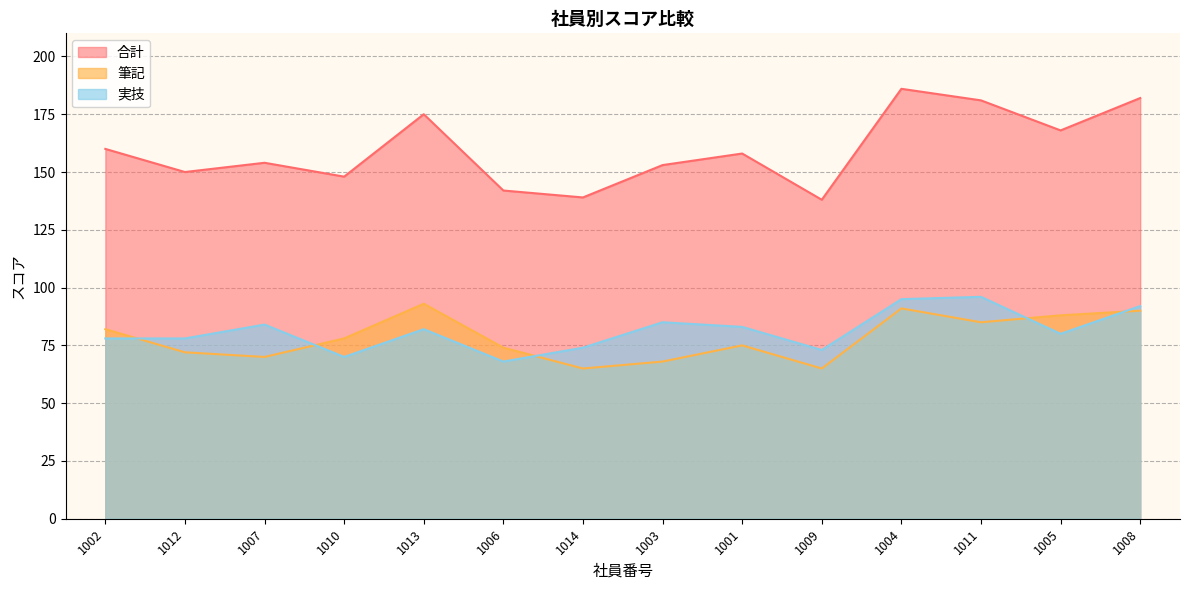

What is the difference between the highest and lowest values at 1014?

74